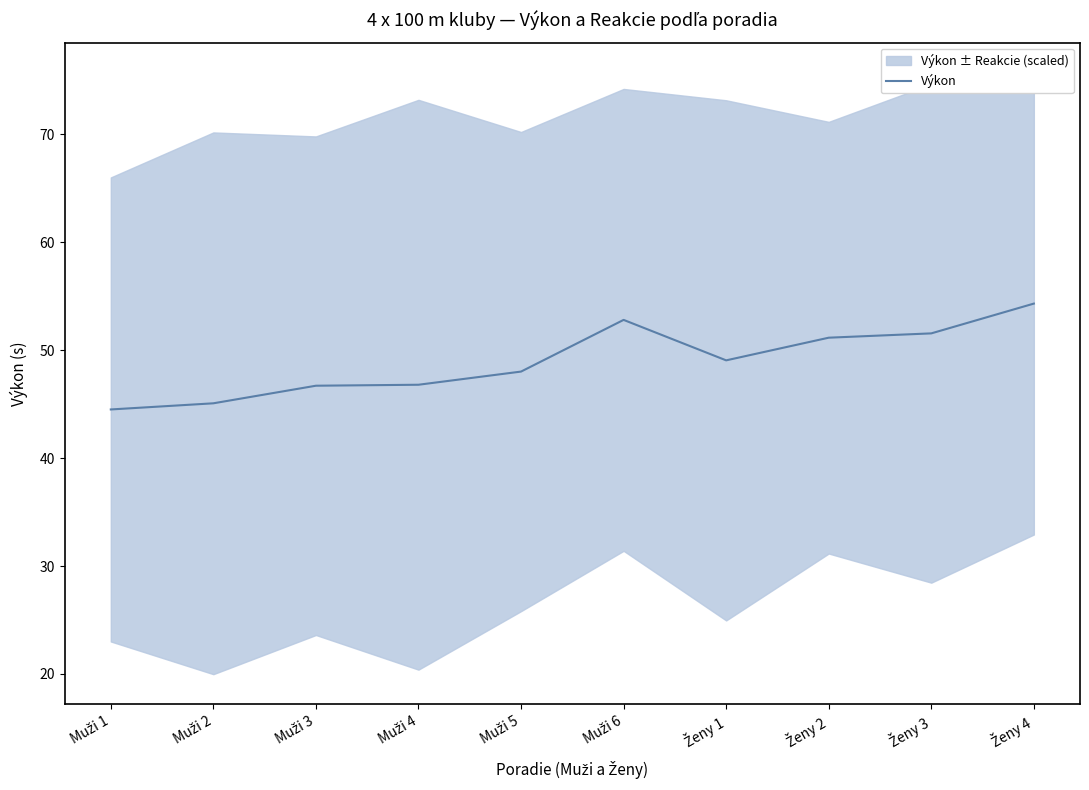

What is the difference between the maximum and minimum values?

9.8